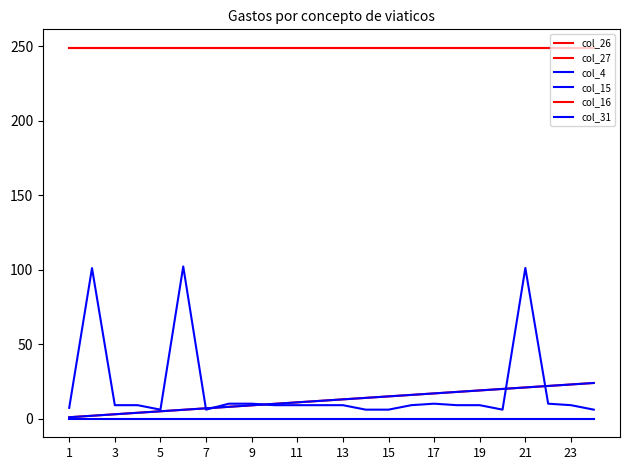

True or false: col_31 and col_26 intersect in this chart.

False